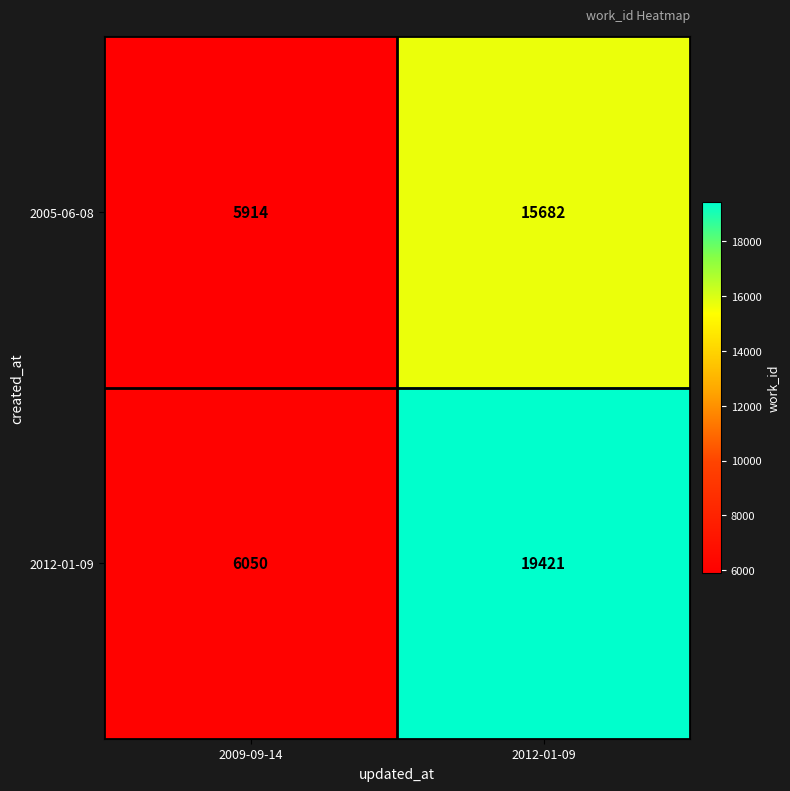

Is it true that 2005-06-08 equals 3207 at 2009-09-14?

False